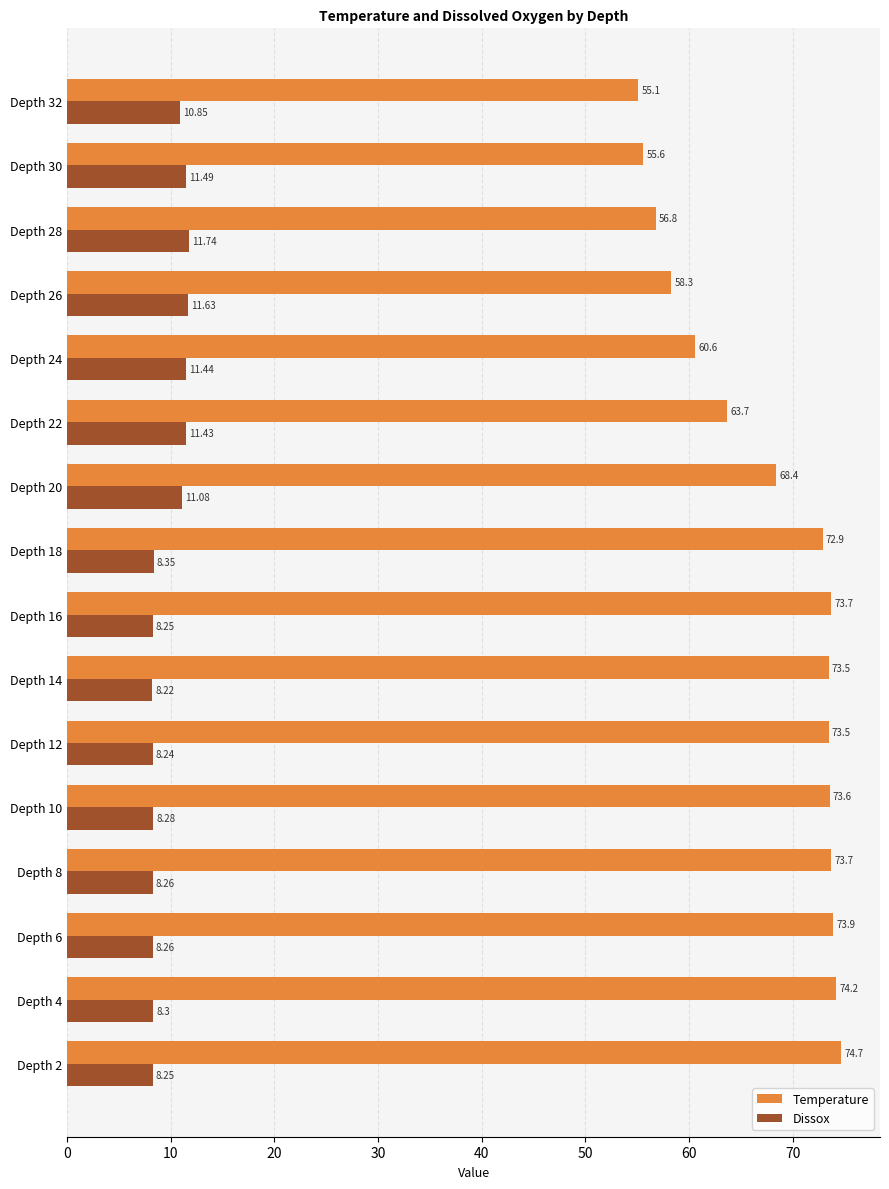

Between Depth 22 and Depth 32, which series saw the biggest shift?

Temperature